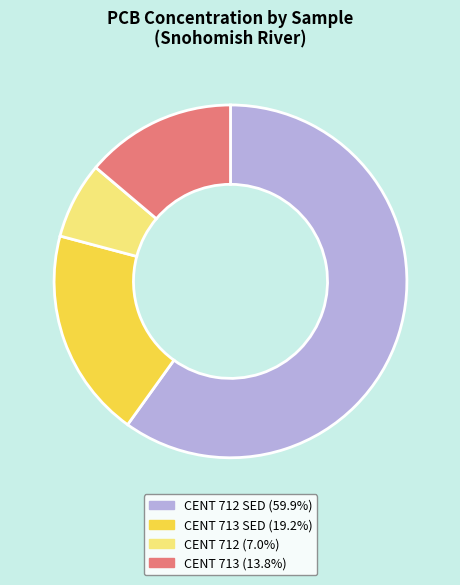

Is there a majority slice in this chart?

Yes